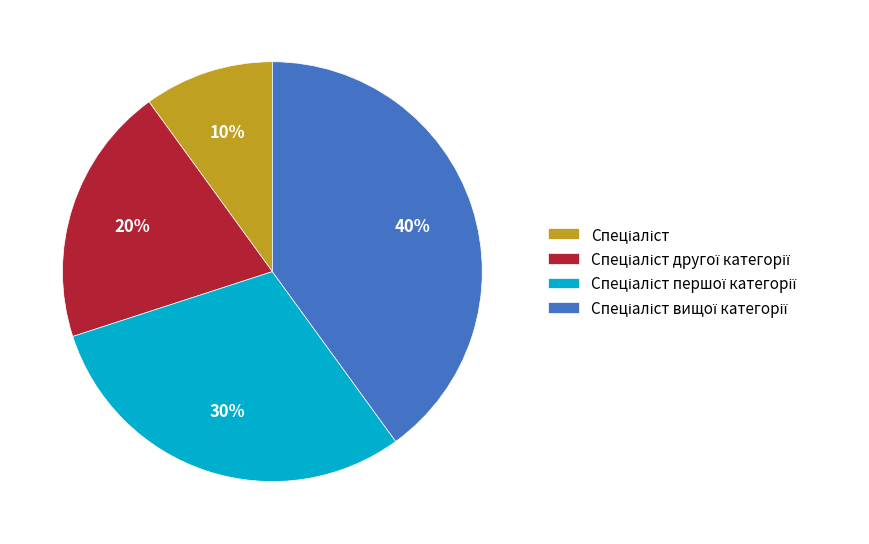

Count the number of slices in the pie.

4